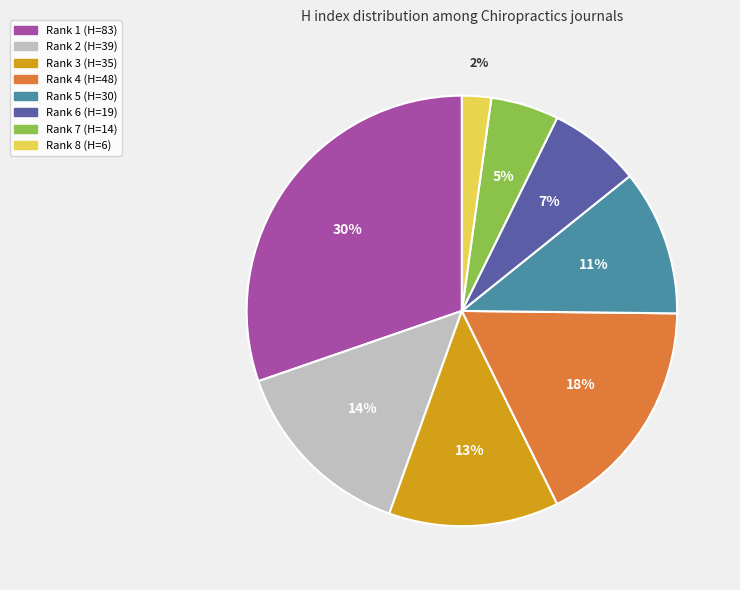

Is it true that Rank 5 (H=30) is 2% of the pie?

False